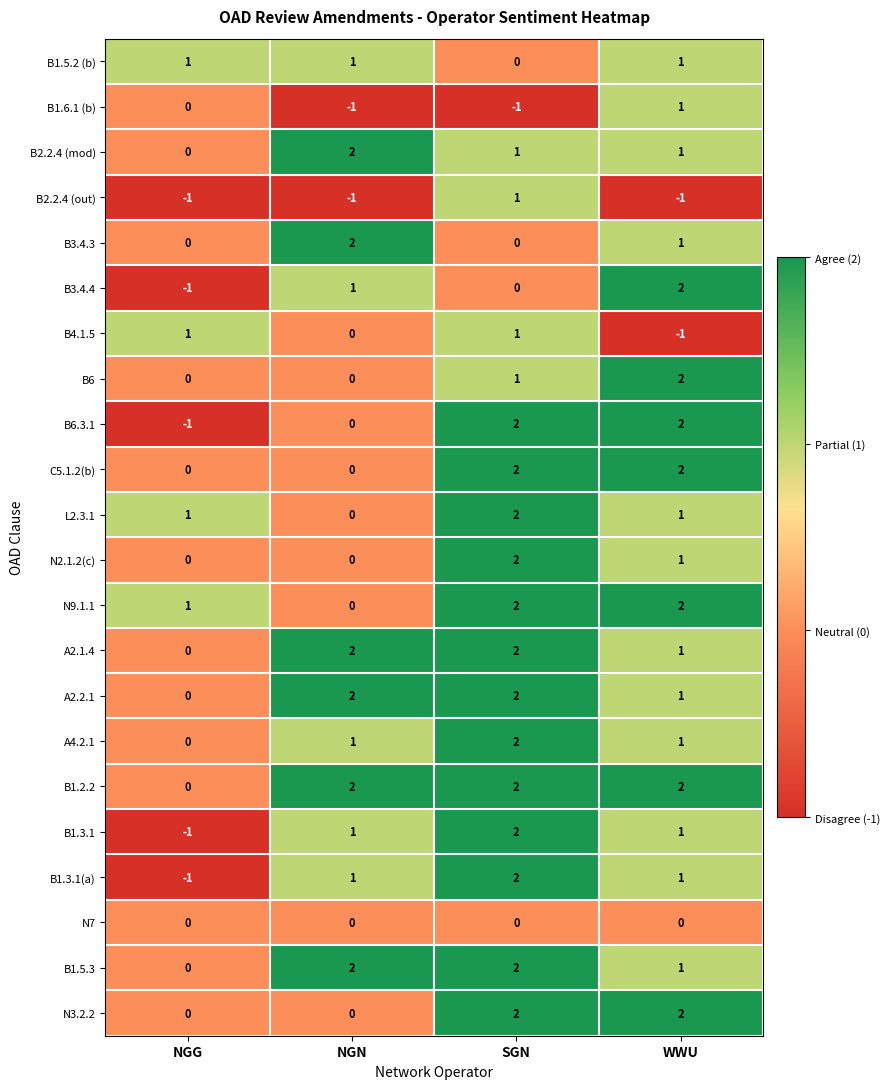

Which series has the largest total across all categories?

B1.2.2